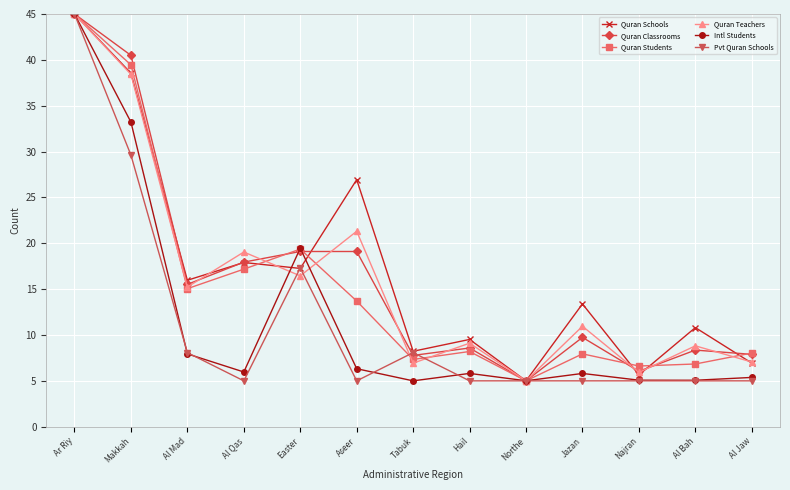

Where does the Quran Teachers series first go above 10?

Ar Riy